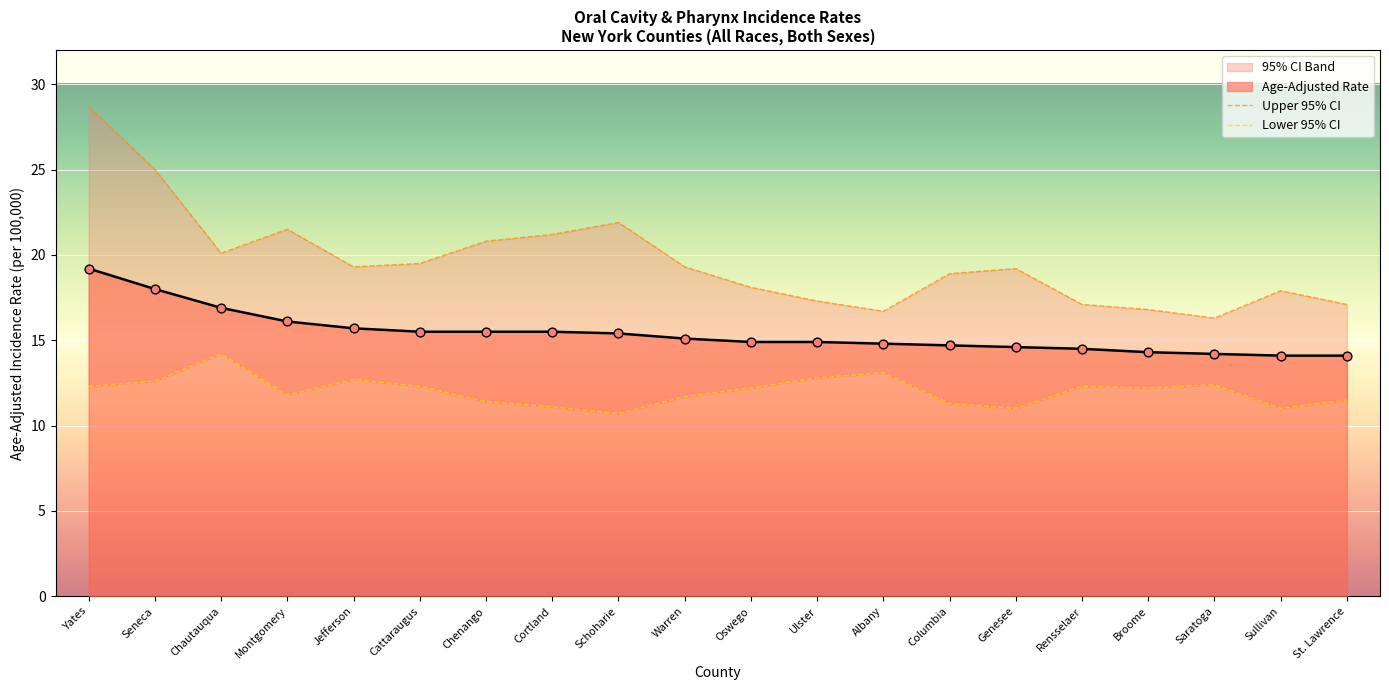

Which series contains the highest Y value?

Upper 95% CI